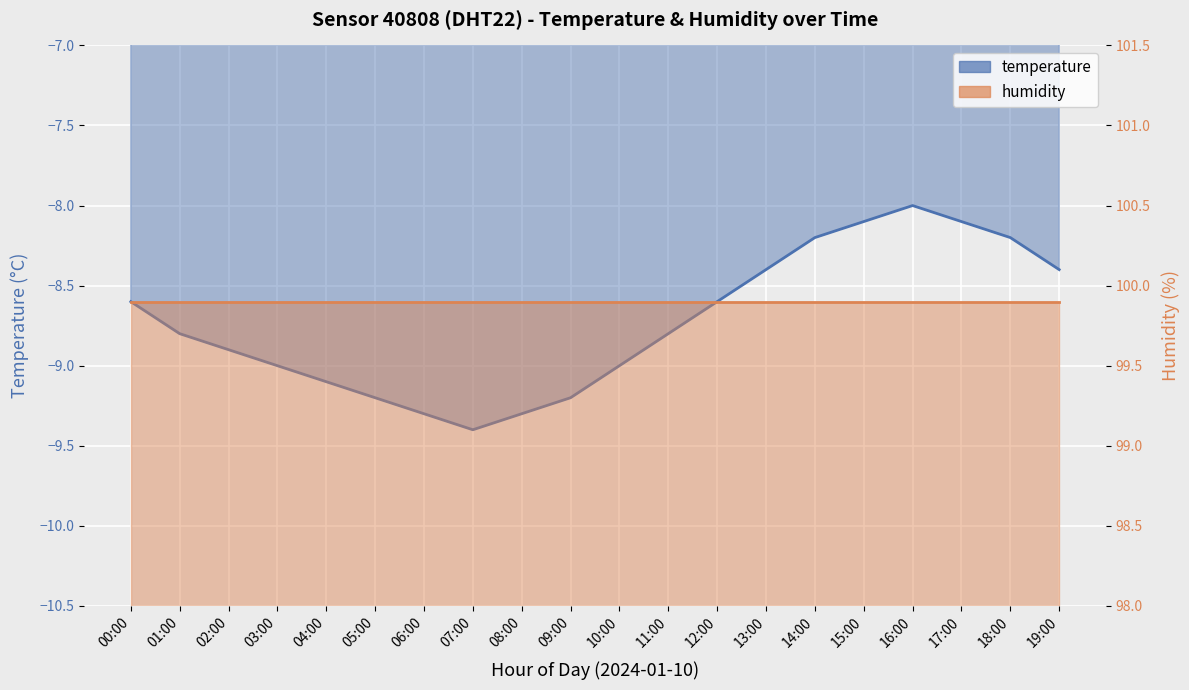

List the labels in order of value, largest first.

16:00, 15:00, 17:00, 14:00, 18:00, 13:00, 19:00, 00:00, 12:00, 01:00, 11:00, 02:00, 03:00, 10:00, 04:00, 05:00, 09:00, 06:00, 08:00, 07:00